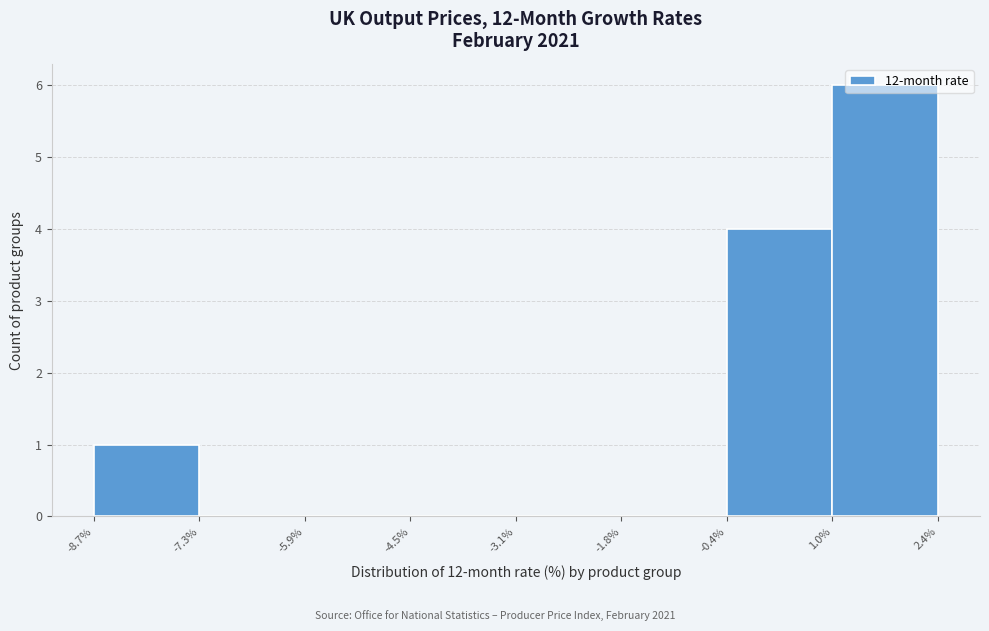

How tall is the bar that spans -8.7% to -7.3% on the x-axis? The values are not printed on the chart, so give them approximately, as read against the axis.

1